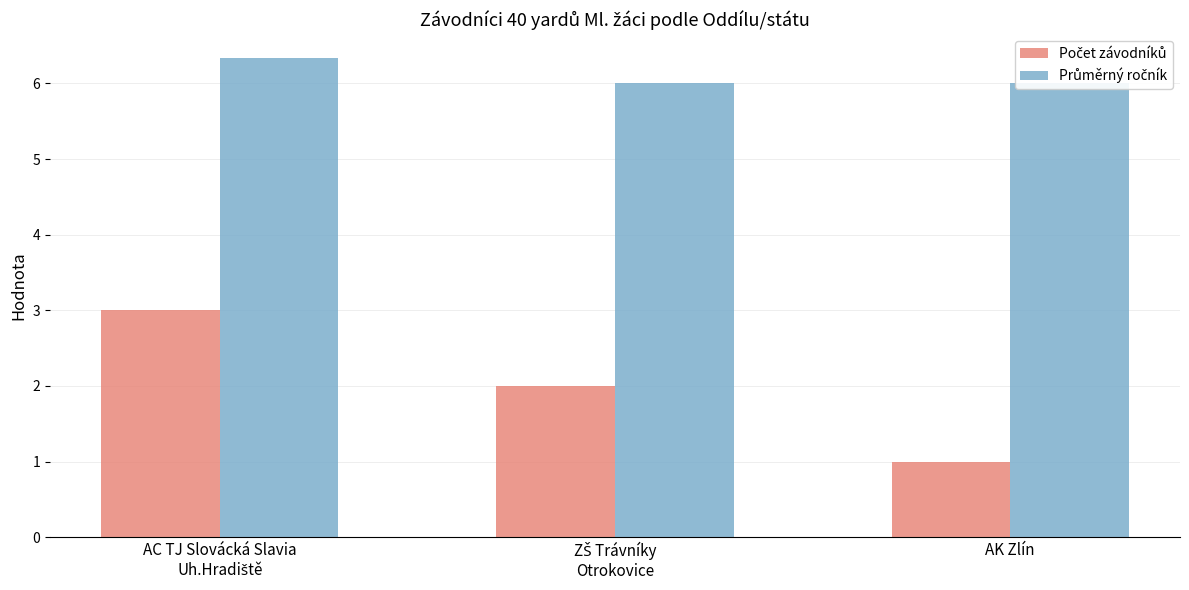

Reading left to right, what are all the values shown in this chart?

Počet závodníků: 3.0	2.0	1.0
Průměrný ročník: 6.3	6.0	6.0